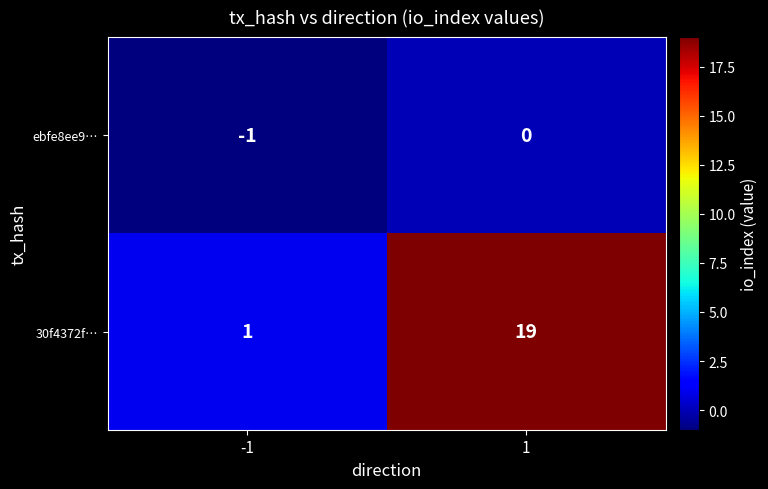

Which series has the largest range (max minus min)?

30f4372f…